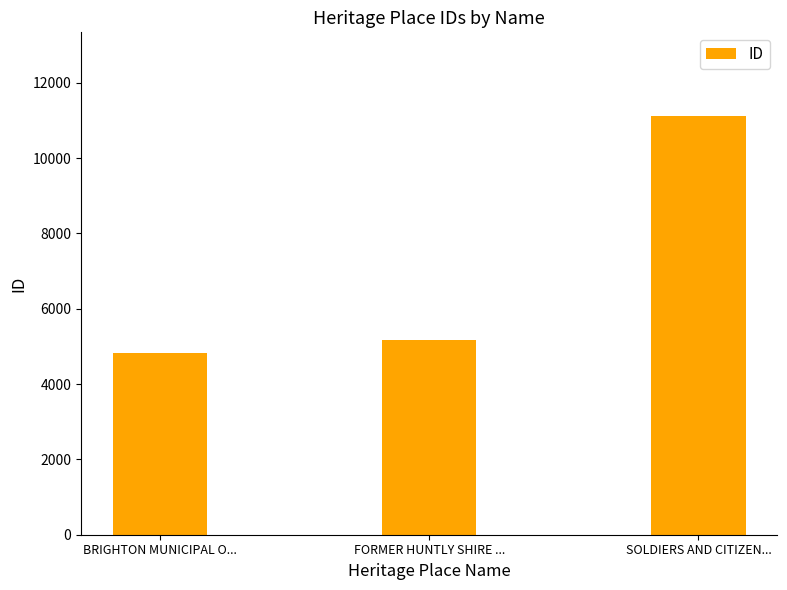

Reading right to left, what are all the values shown in this chart?

SOLDIERS AND CITIZEN...=11114	FORMER HUNTLY SHIRE ...=5178	BRIGHTON MUNICIPAL O...=4832